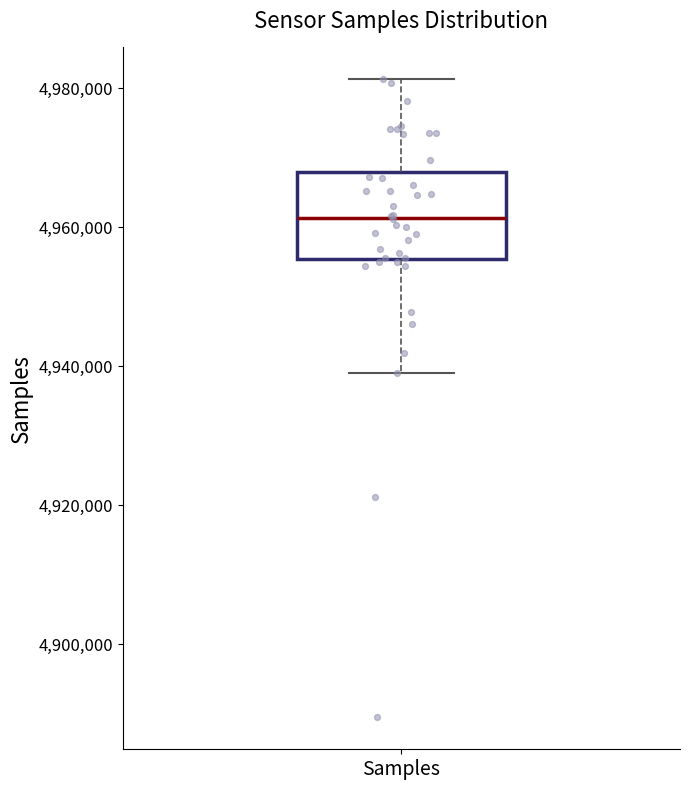

Transcribe this box plot: give where the median line is, the range the box spans, and where the two whiskers end, as read against the y-axis. The values are not printed on the chart, so give them approximately, as read against the axis.

median 4962000, box 4956000 to 4968000, whiskers 4938000 to 4982000